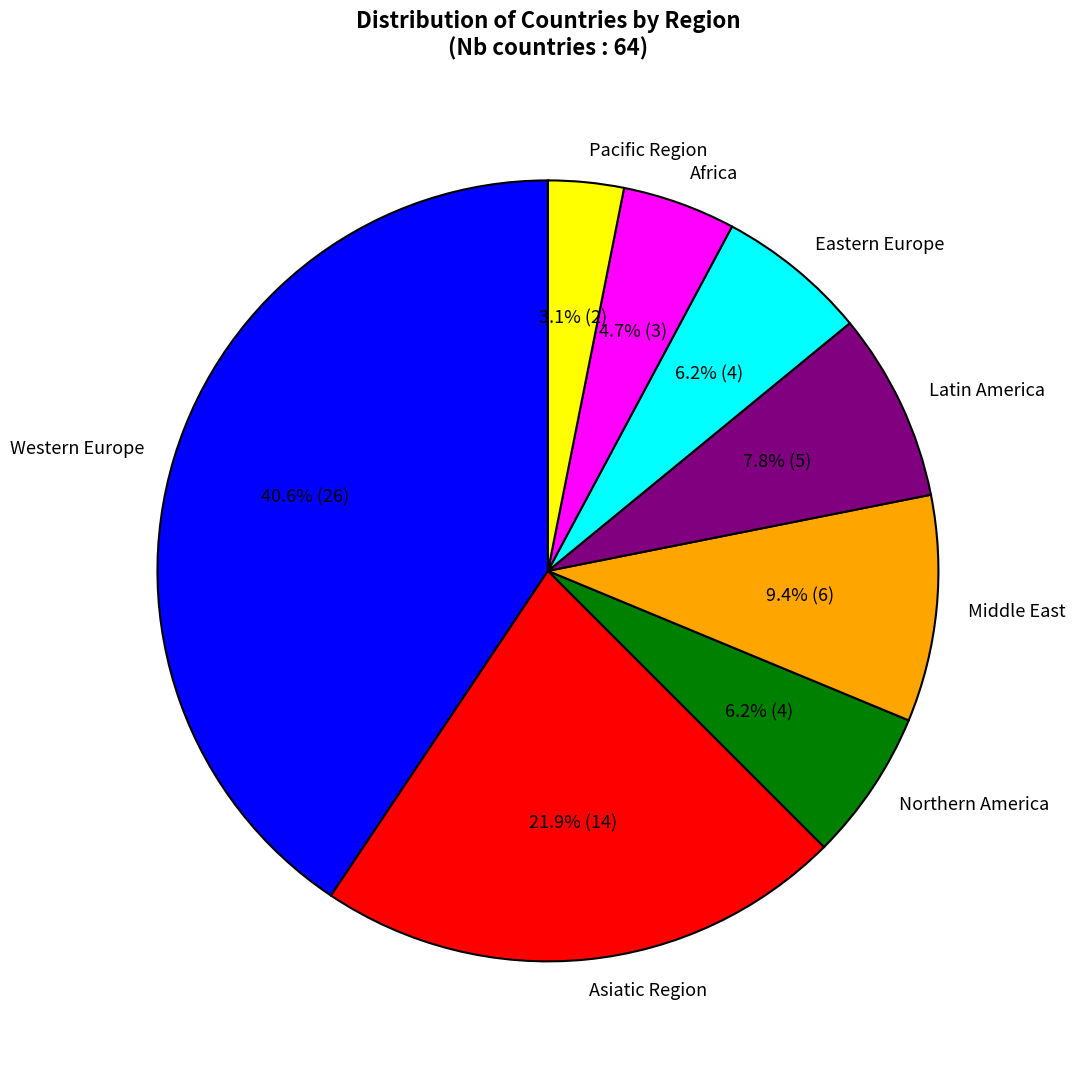

The Middle East slice represents 23% of the pie. True or false?

False